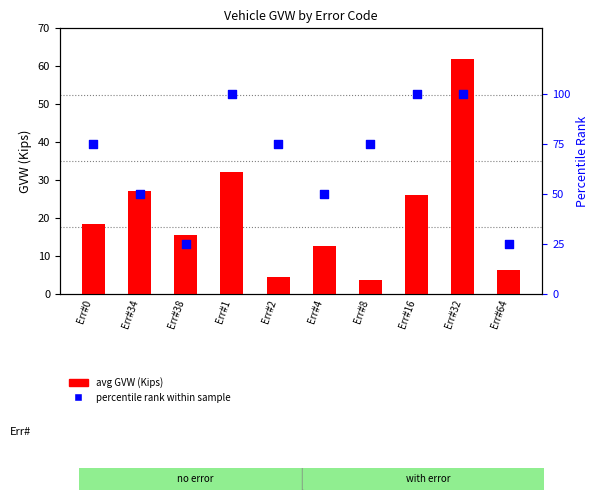

Which series contains the highest Y value?

percentile rank within sample